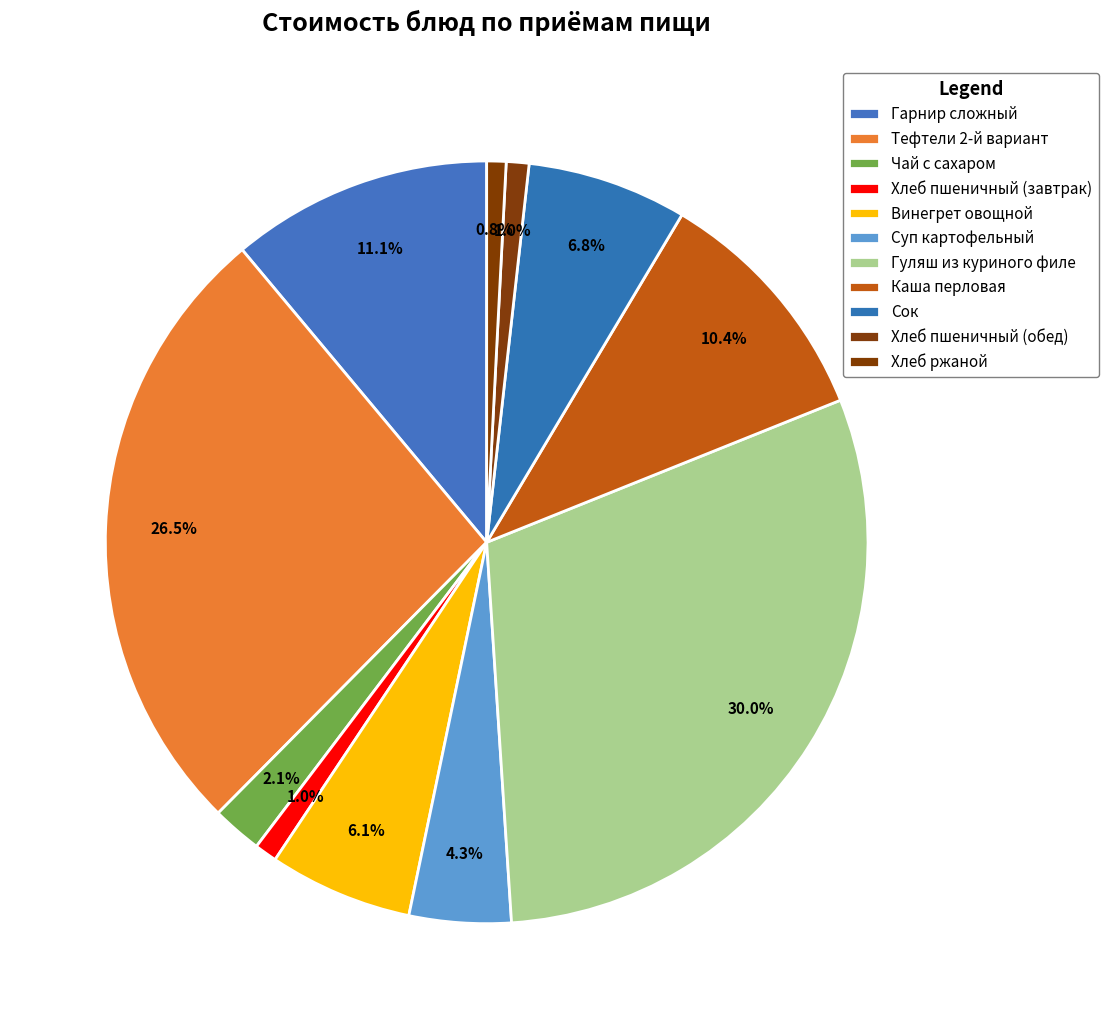

Which has a higher value, Хлеб пшеничный (обед) or Гарнир сложный?

Гарнир сложный